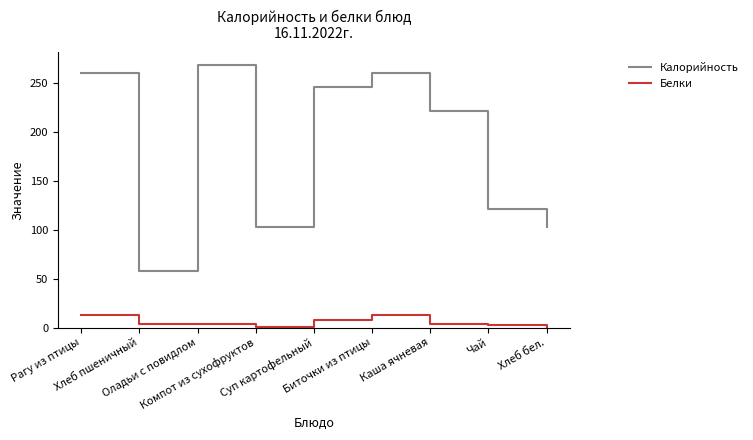

Which series has the widest spread of values?

Калорийность